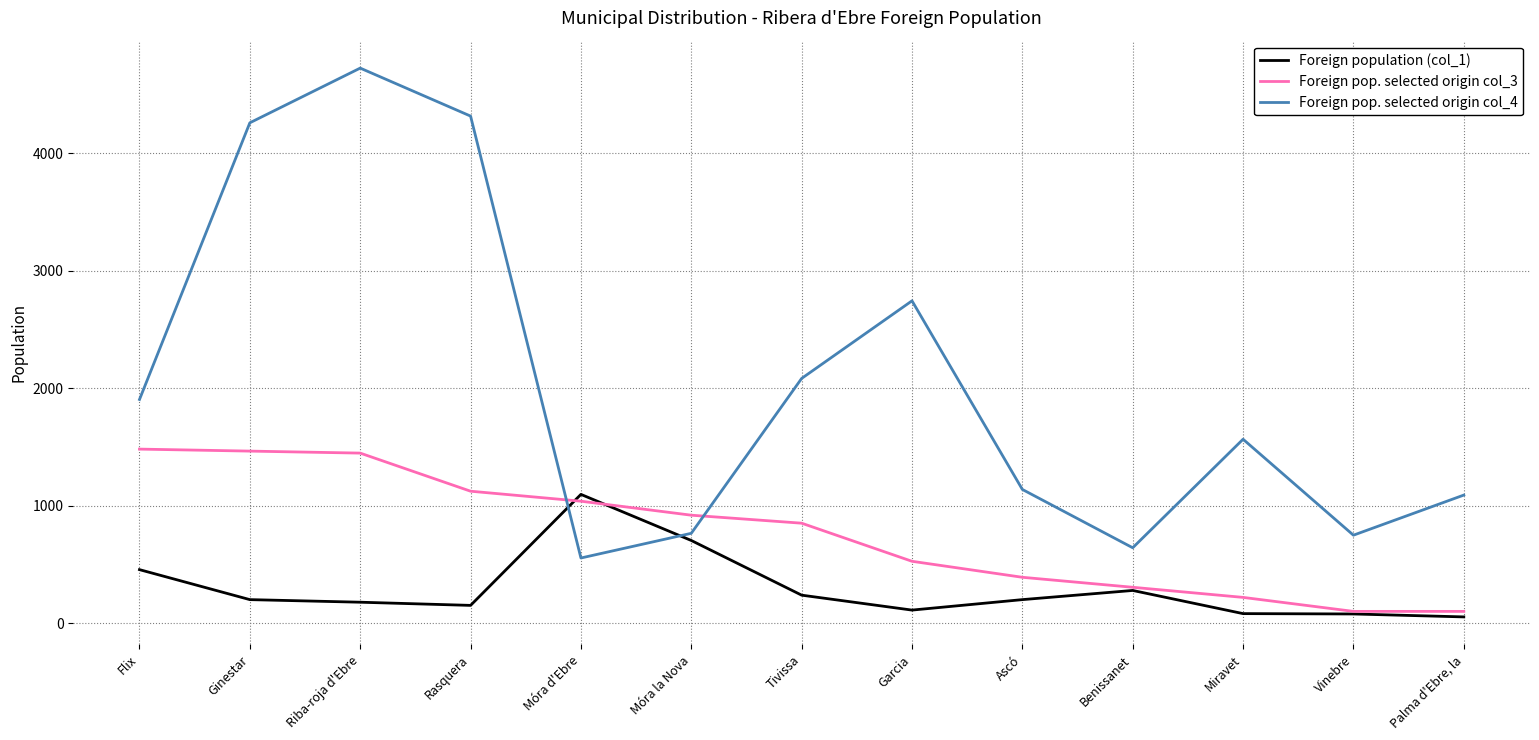

Where is Foreign pop. selected origin col_4 nearest to the value 2639?

Garcia